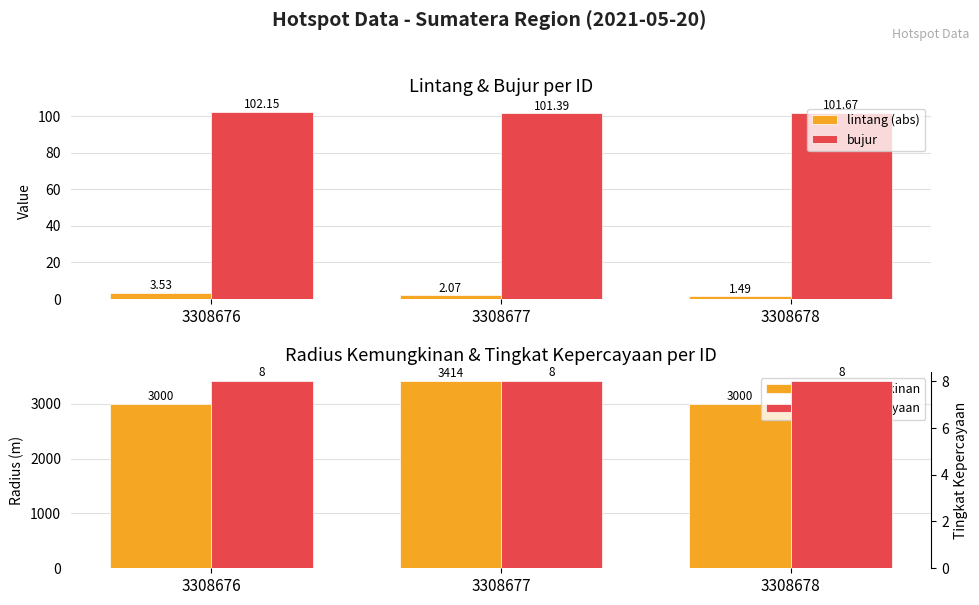

Which series has the largest range (max minus min)?

radius kemungkinan